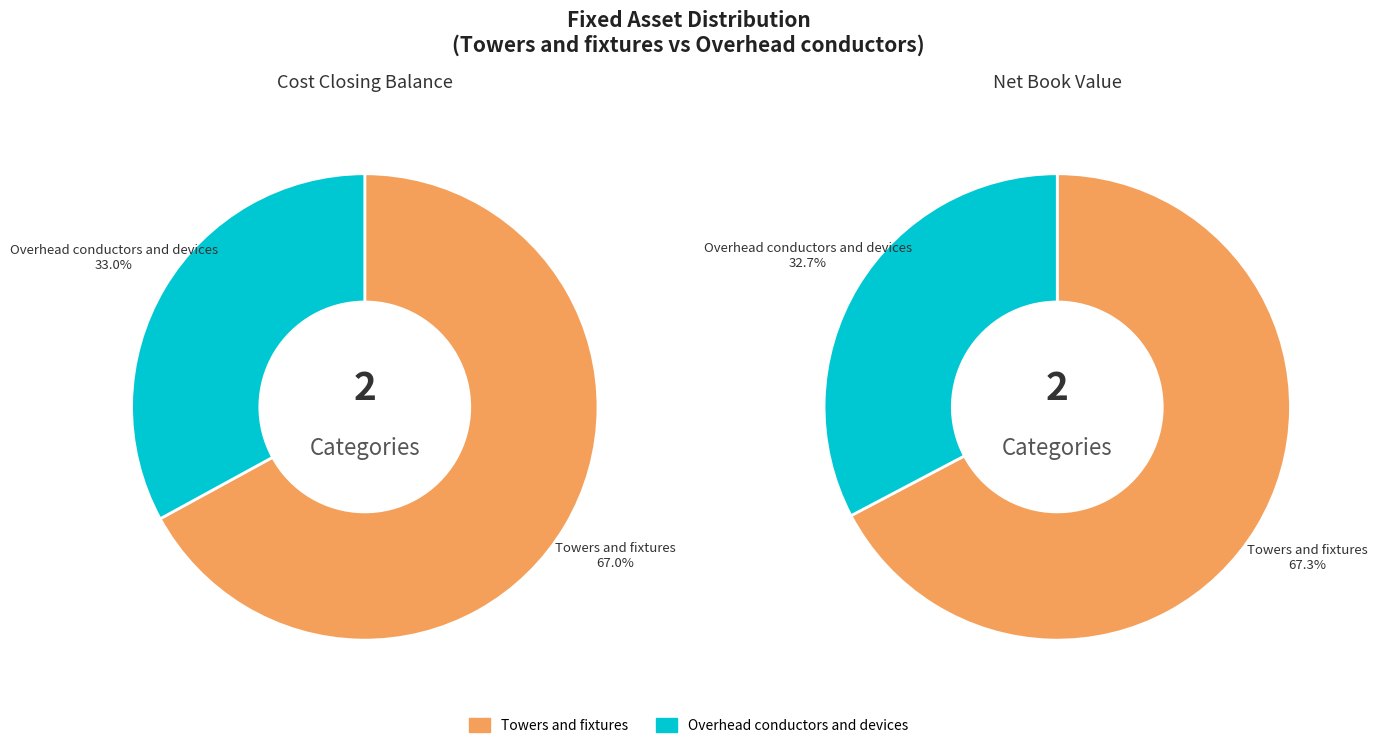

The Underground conduit slice represents 10% of the pie. True or false?

False